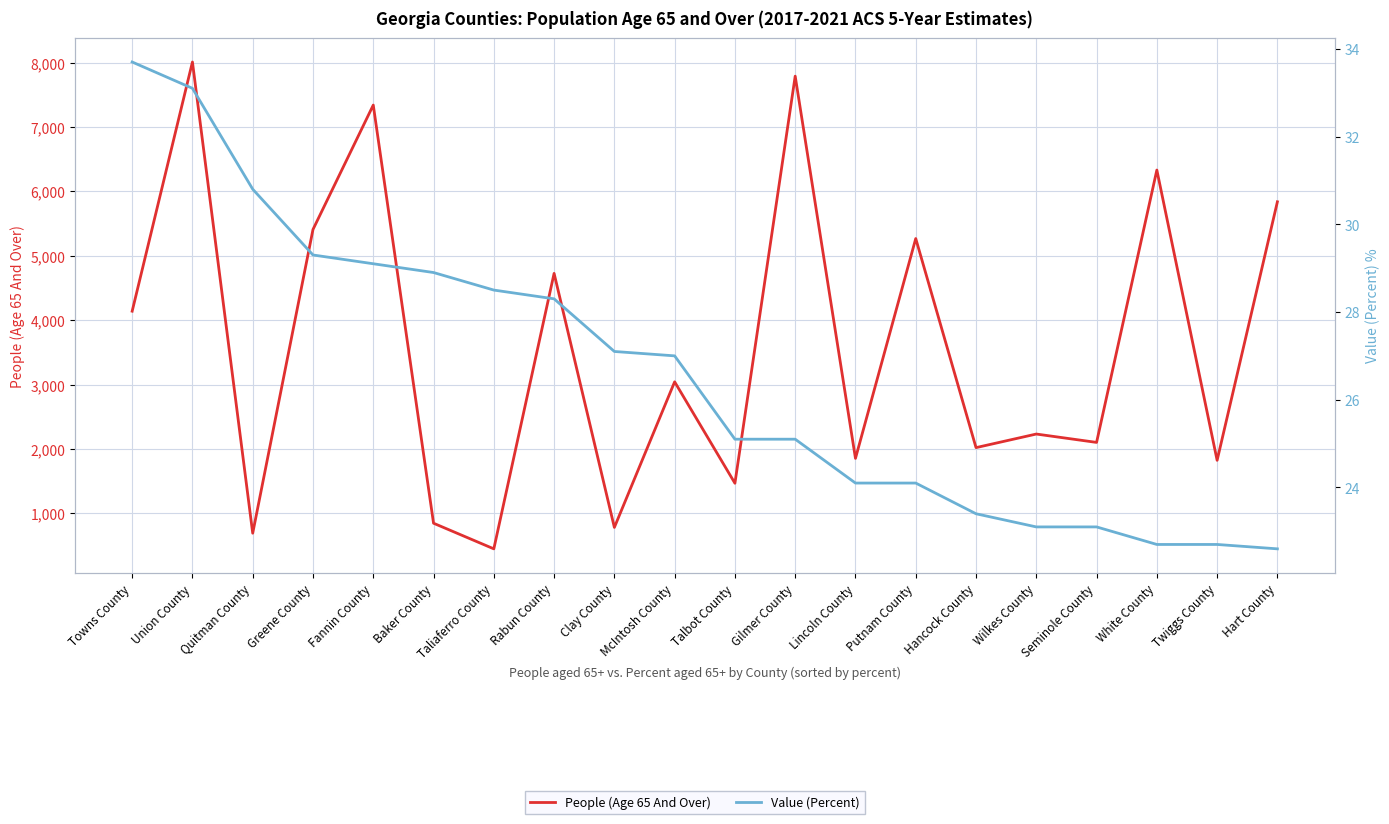

Between Putnam County and White County, which series saw the biggest shift?

People (Age 65 And Over)